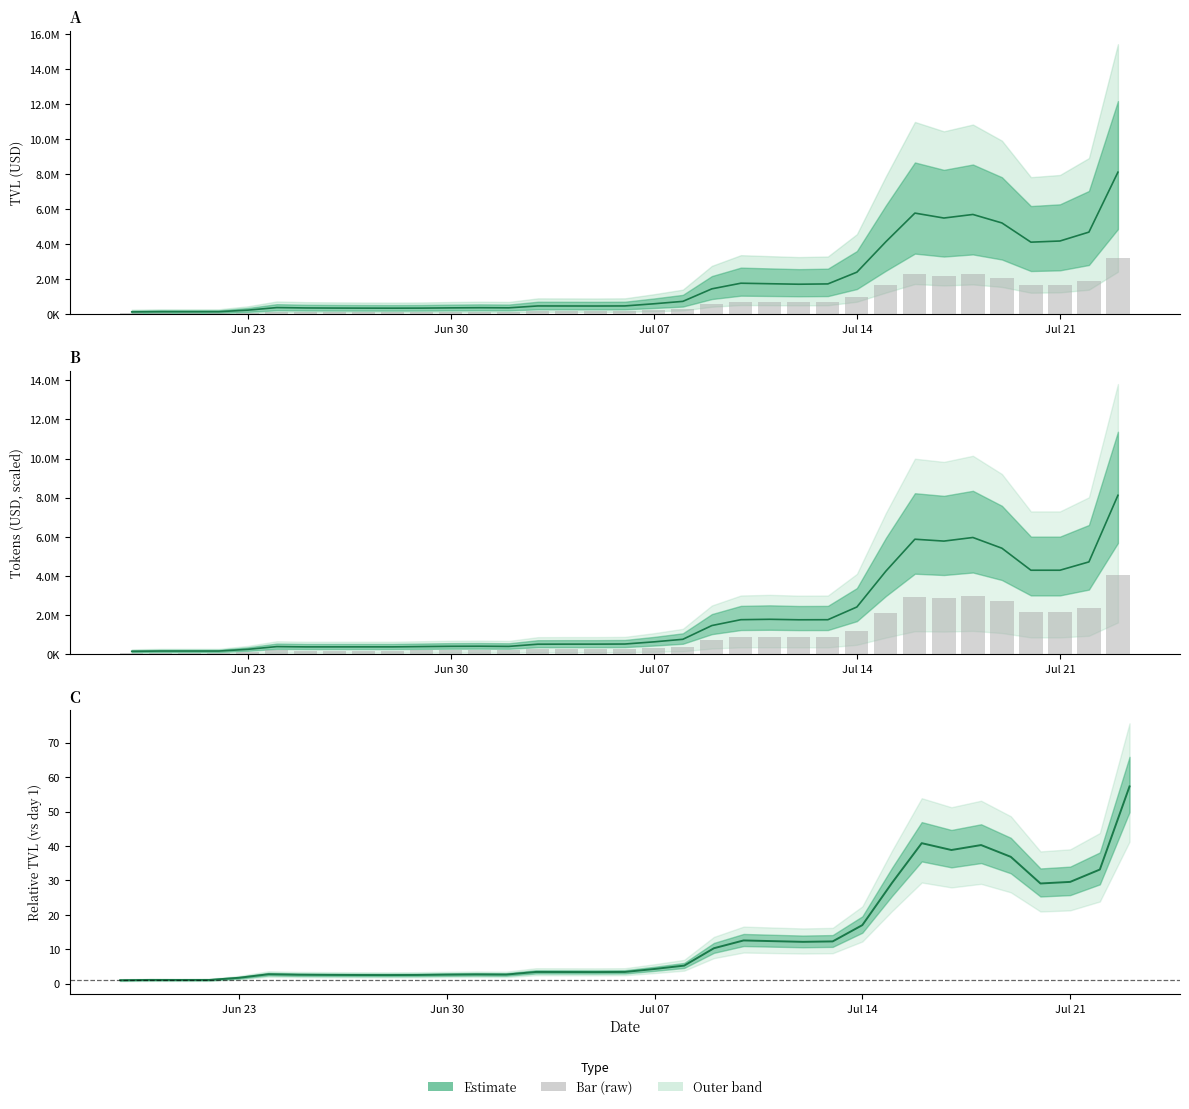

Does the chart contain any negative values?

No